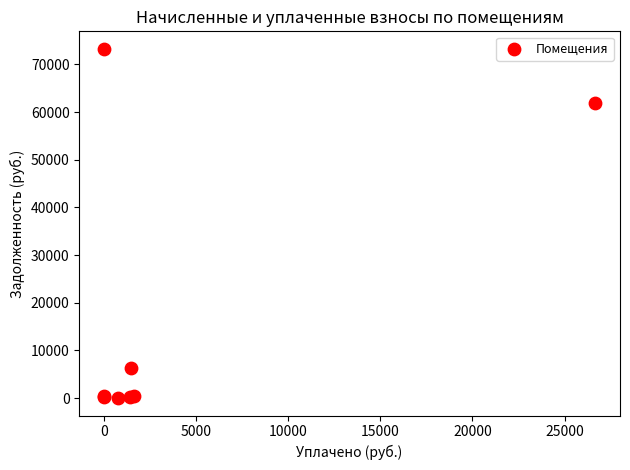

What Y value in the scatter plot is closest to 36628?

61950.1